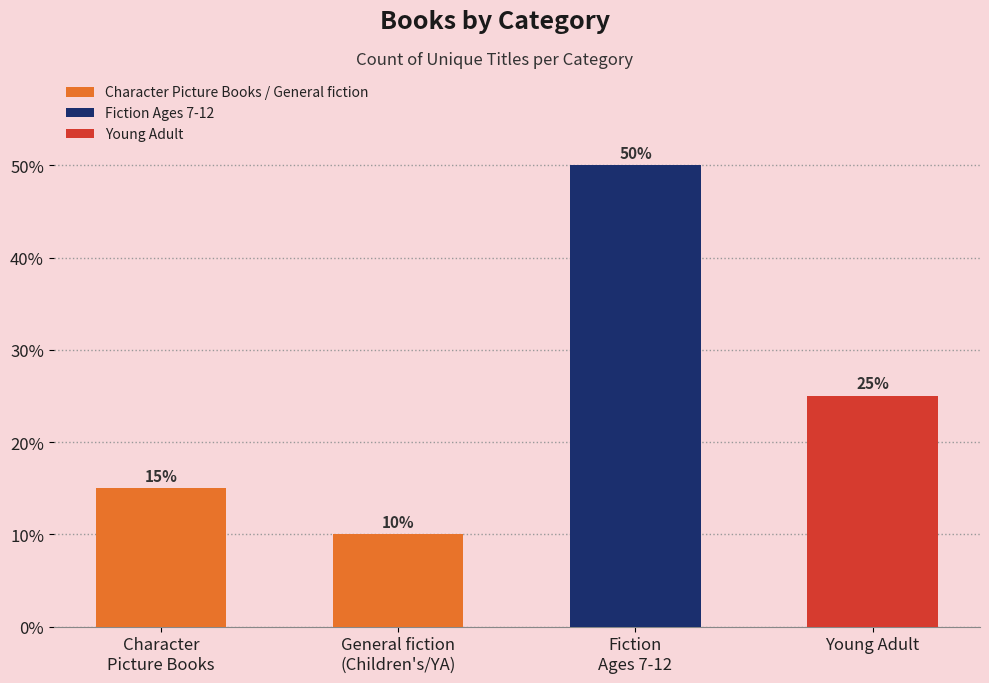

Are the bars horizontal?

No